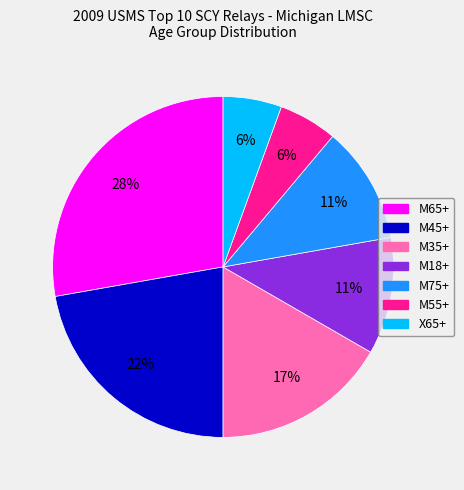

How many slices are in this pie chart?

7